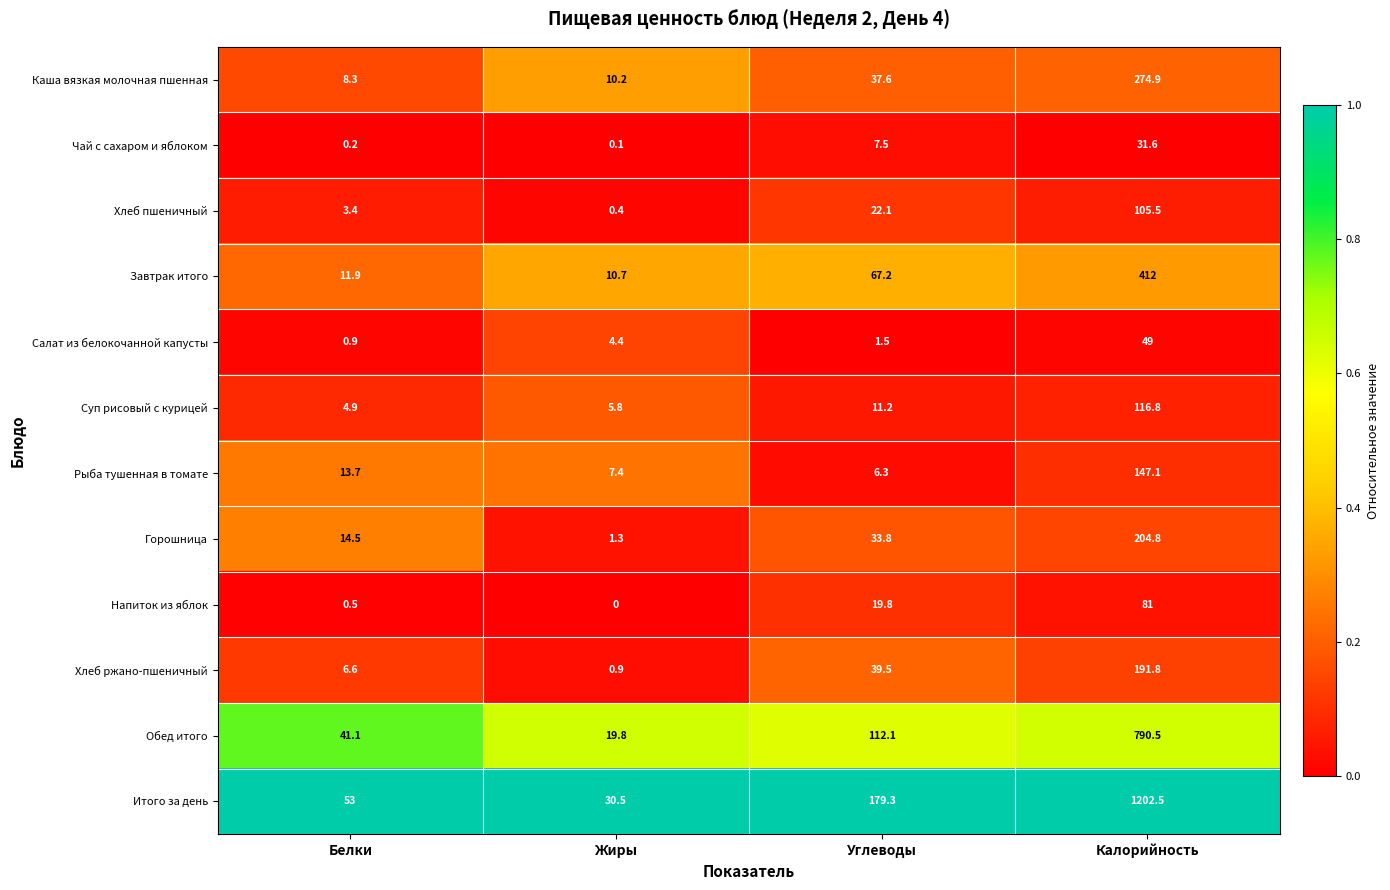

At how many categories does at least one series exceed 0?

4